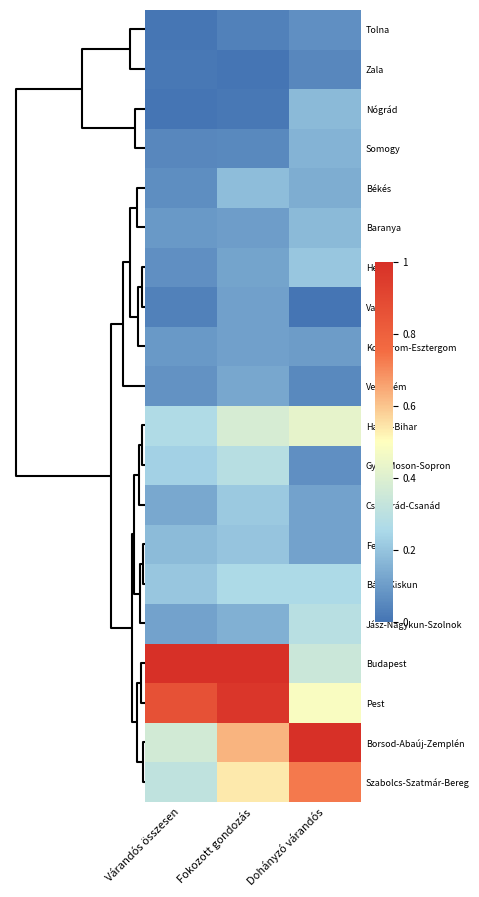

Count the number of categories in the chart.

3